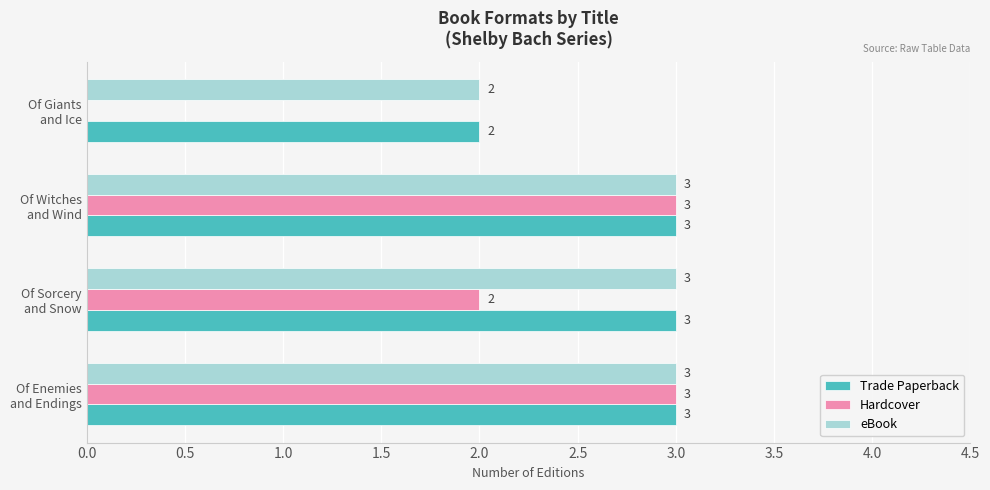

What is the maximum value for Trade Paperback?

3